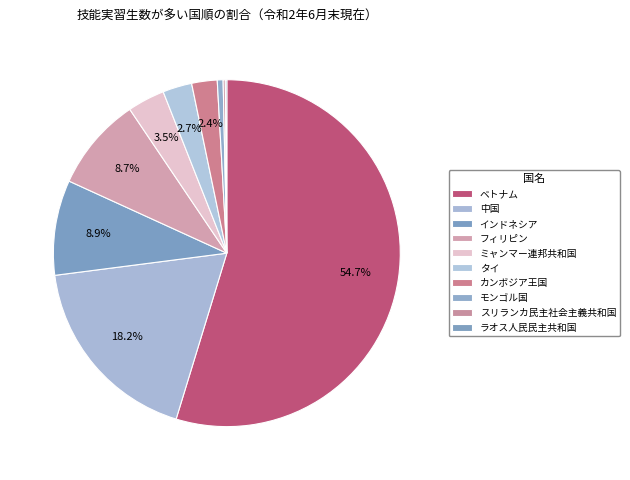

Rank the categories by value from lowest to highest.

ラオス人民民主共和国, スリランカ民主社会主義共和国, モンゴル国, カンボジア王国, タイ, ミャンマー連邦共和国, フィリピン, インドネシア, 中国, ベトナム